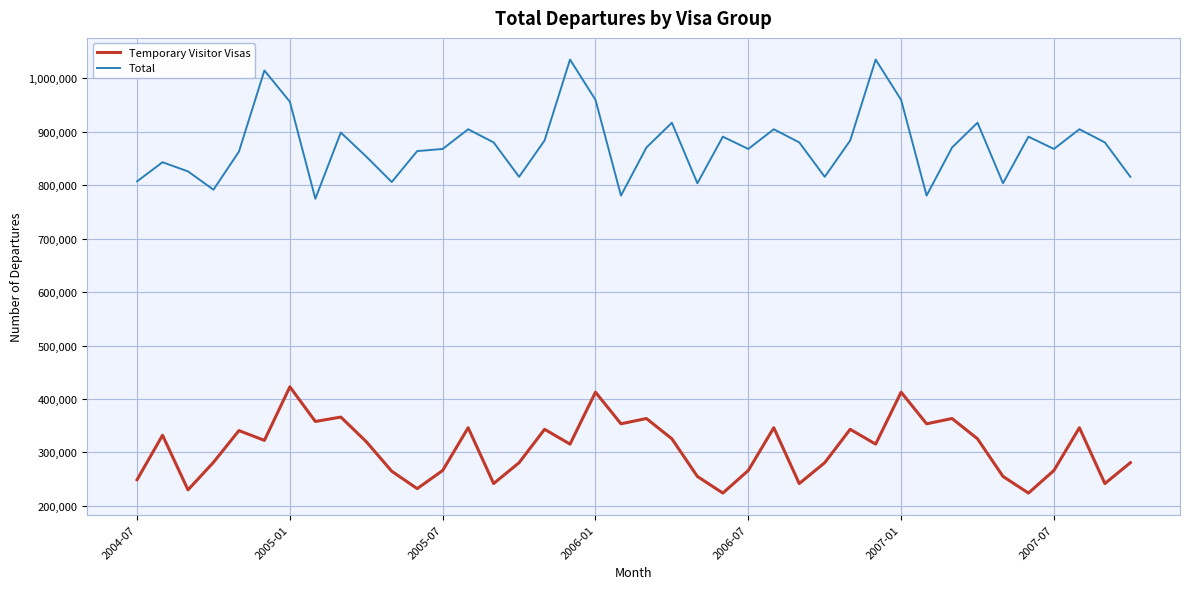

What is the lowest value of the Total series?

774700